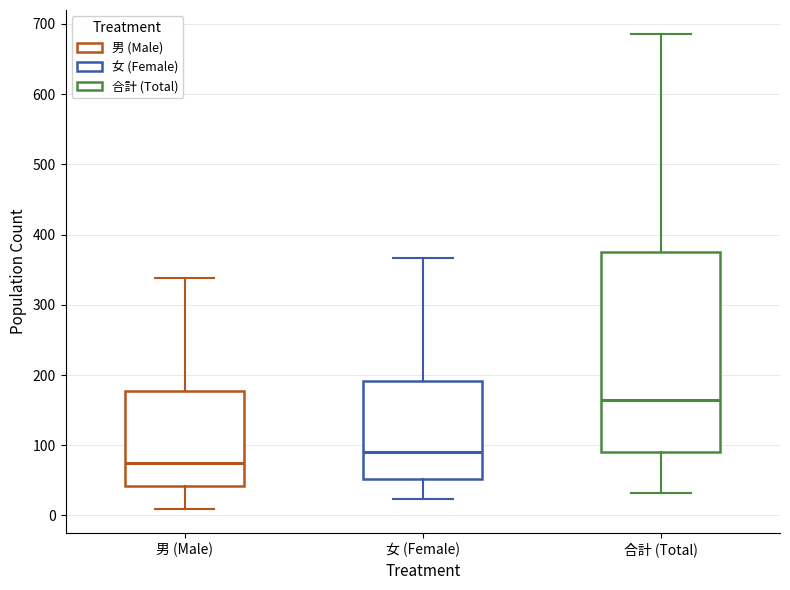

Which box's median line is the lowest?

男 (Male)